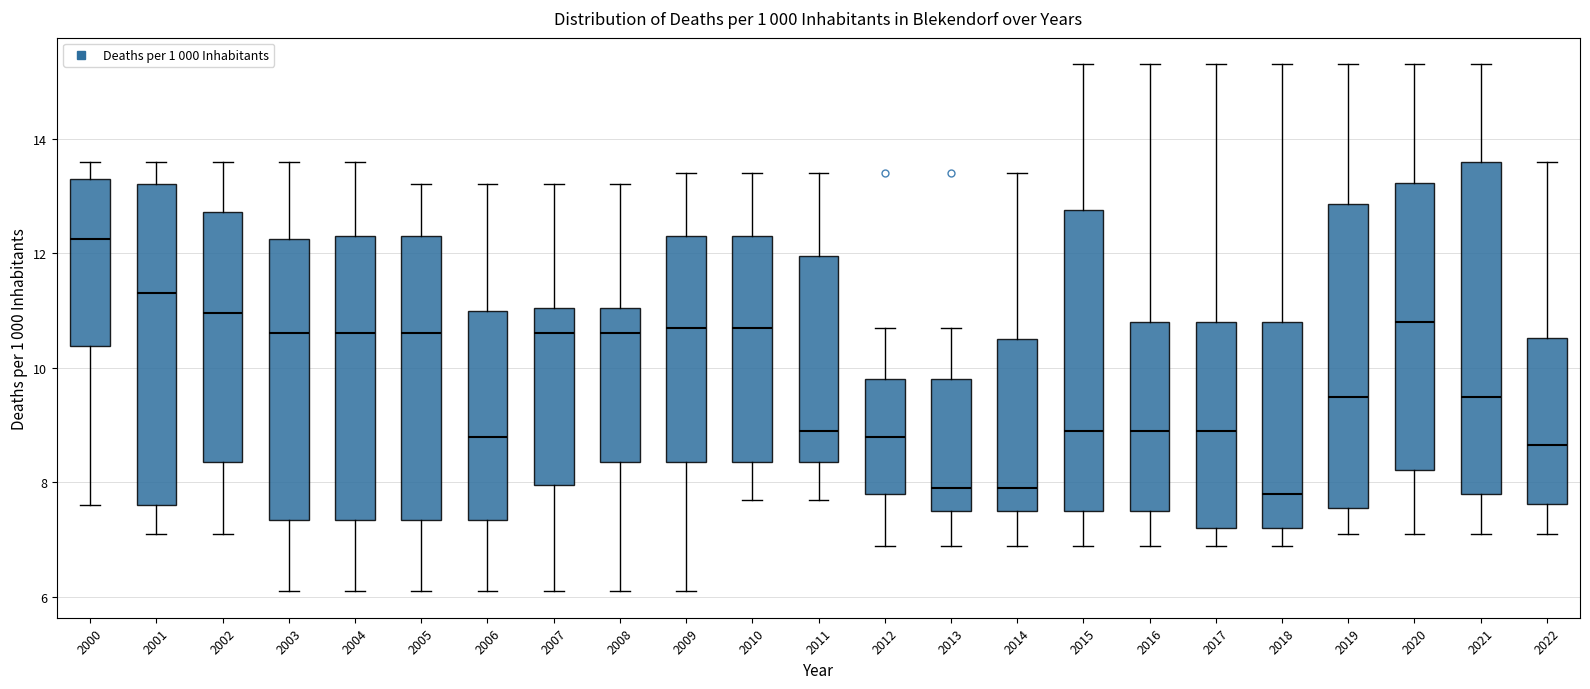

Where is the lower edge of the box at x = 2021 on the y-axis? The values are not printed on the chart, so give them approximately, as read against the axis.

7.8